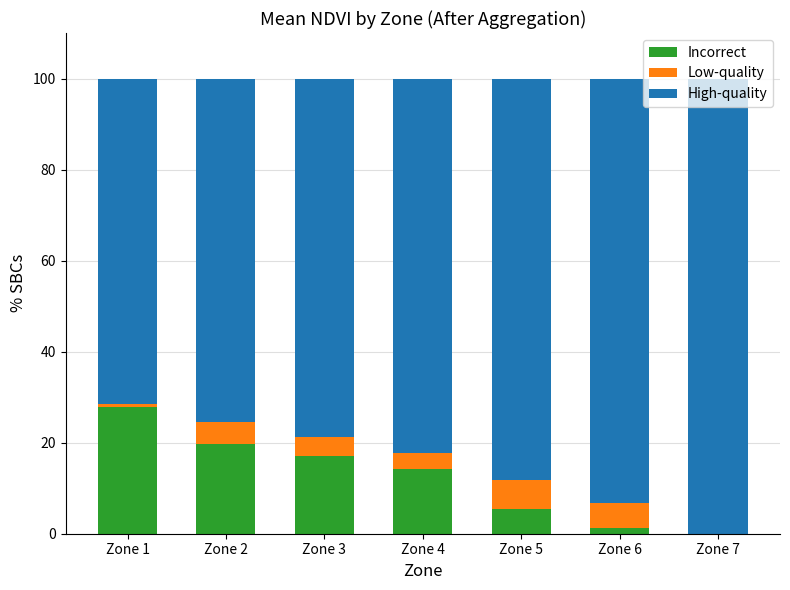

What value does the Incorrect series have at Zone 4?

14.1